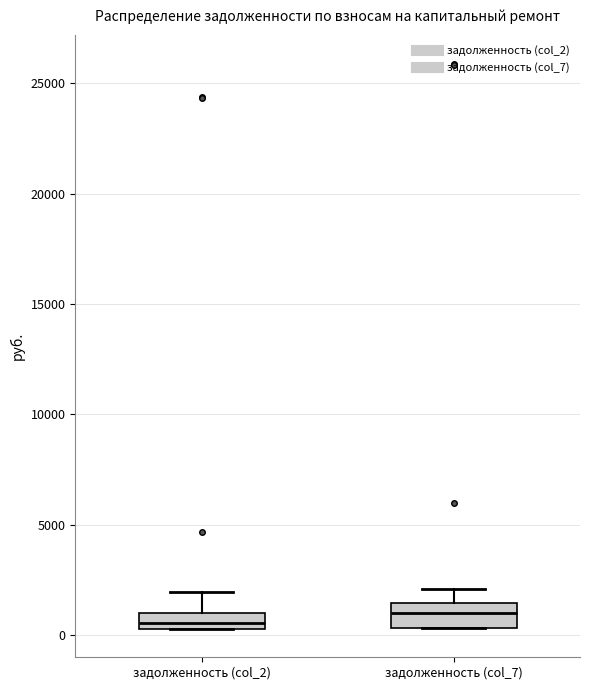

Where does the upper whisker of the box for задолженность (col_2) end on the y-axis? The values are not printed on the chart, so give them approximately, as read against the axis.

2000